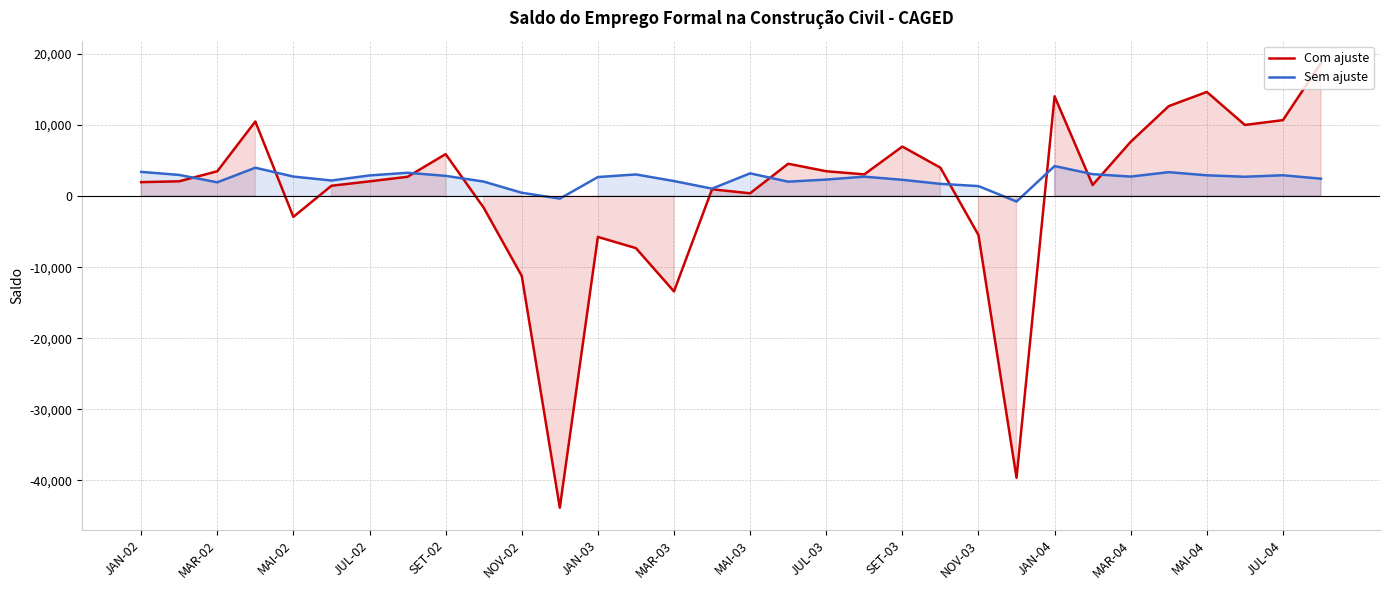

What is the difference between the second highest and minimum values in the Sem ajuste series?

4753